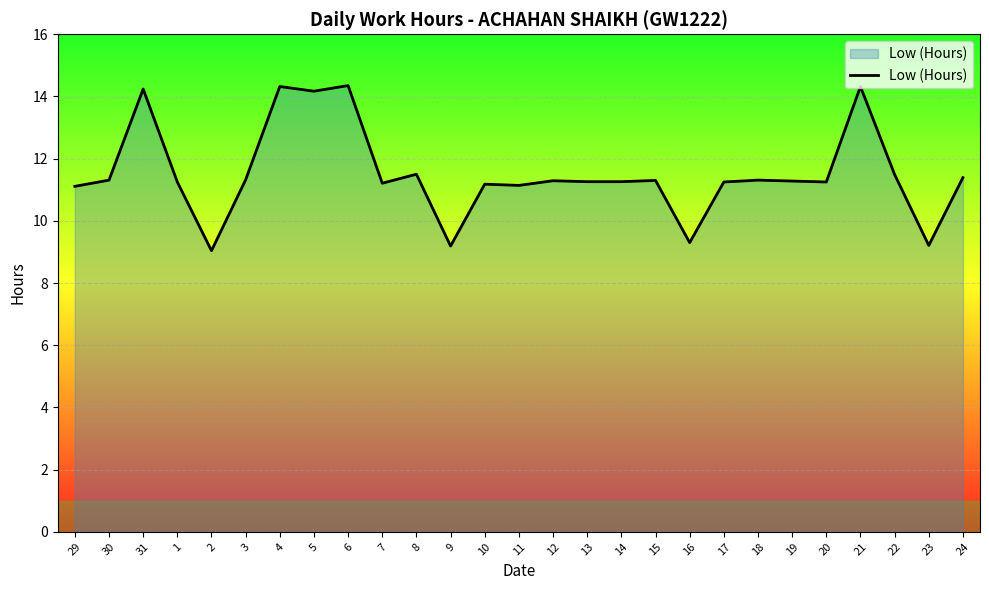

What is the sum of all values?

311.2